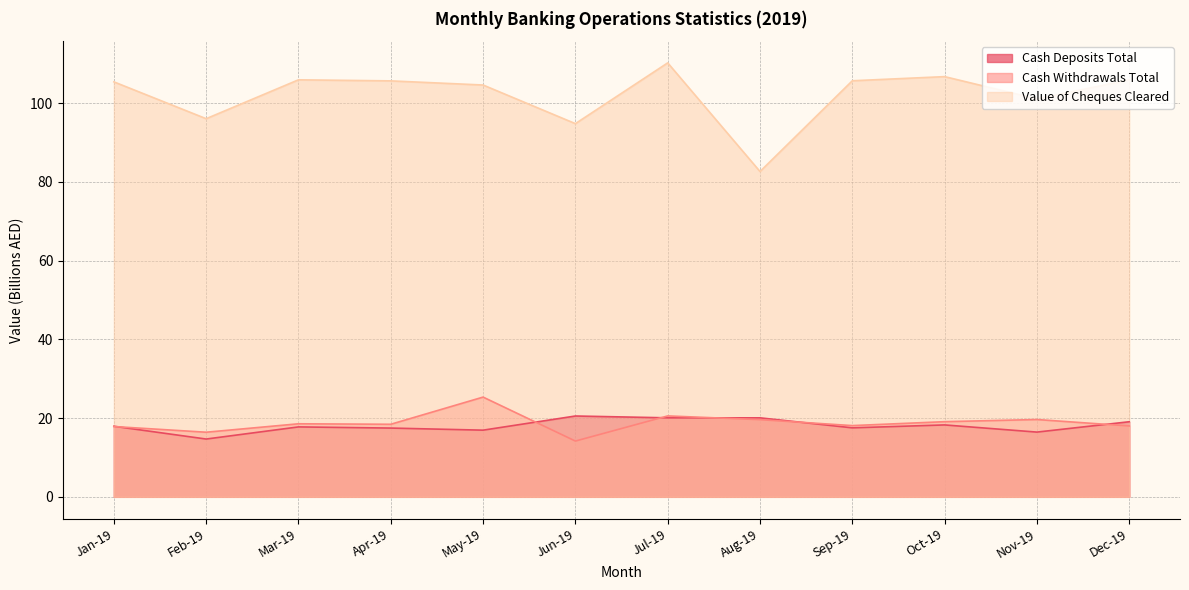

What is the value of the Cash Withdrawals Total point at the 10th from the left?

19.1